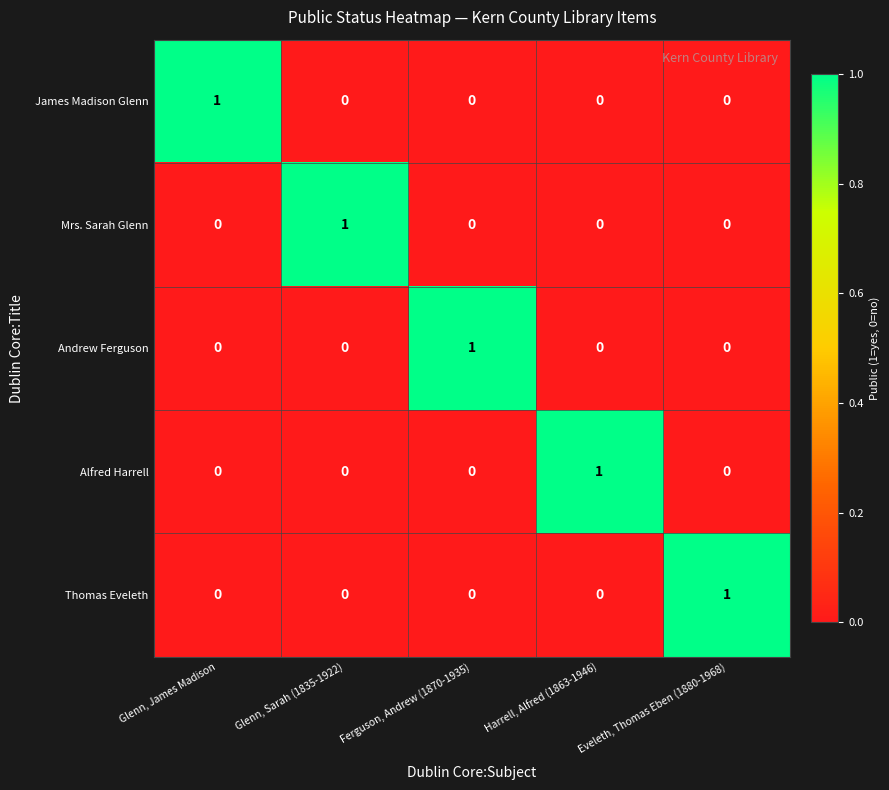

What is the difference between the highest and lowest values at Ferguson, Andrew (1870-1935)?

1